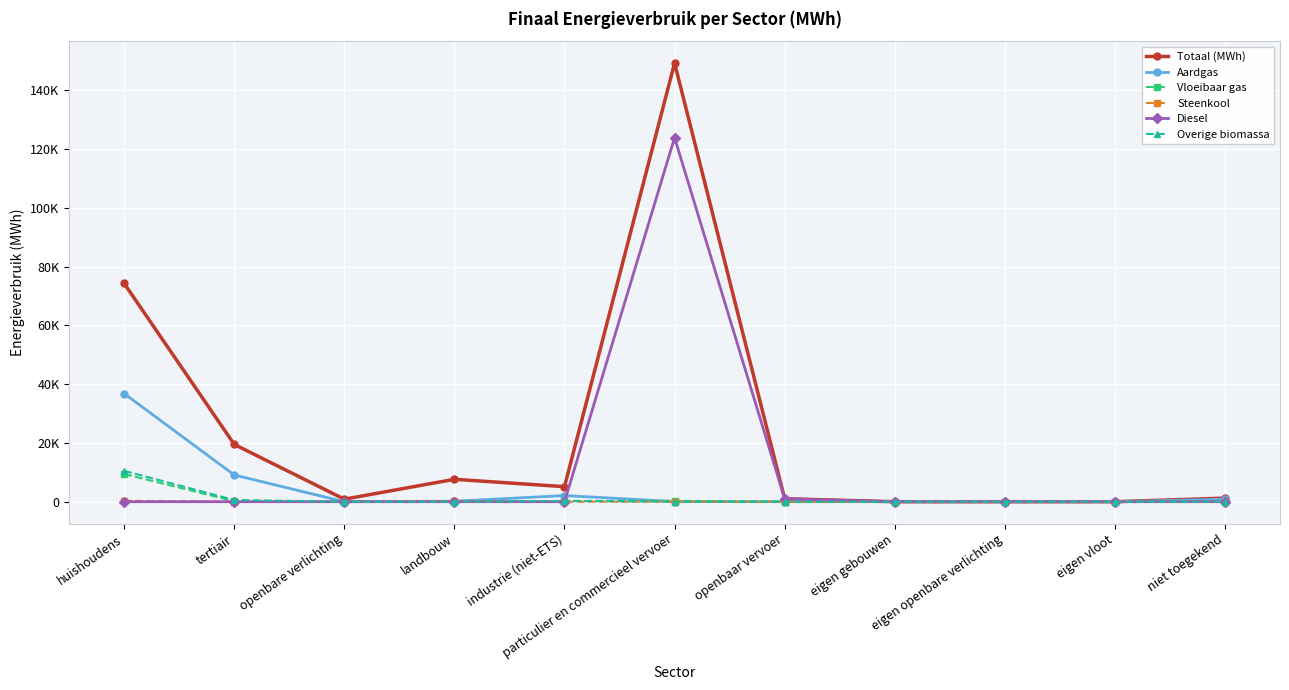

Which series has the largest total across all categories?

Totaal (MWh)